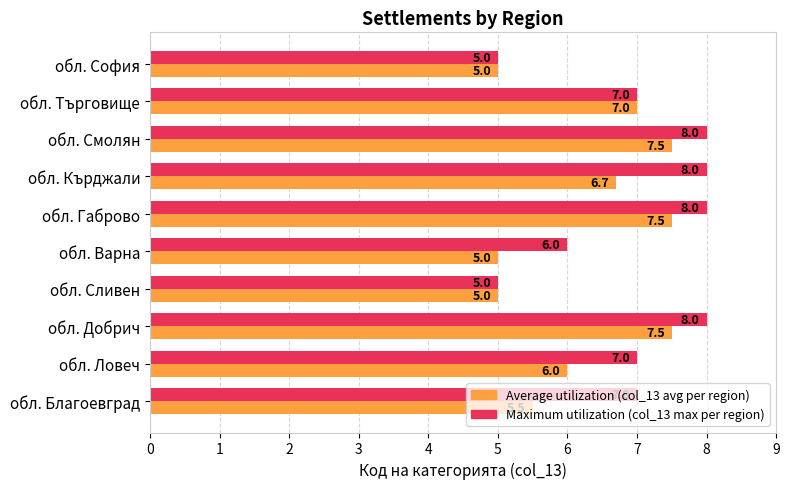

Is it true that Average utilization (col_13 avg per region) equals 5.0 at обл. Варна?

True